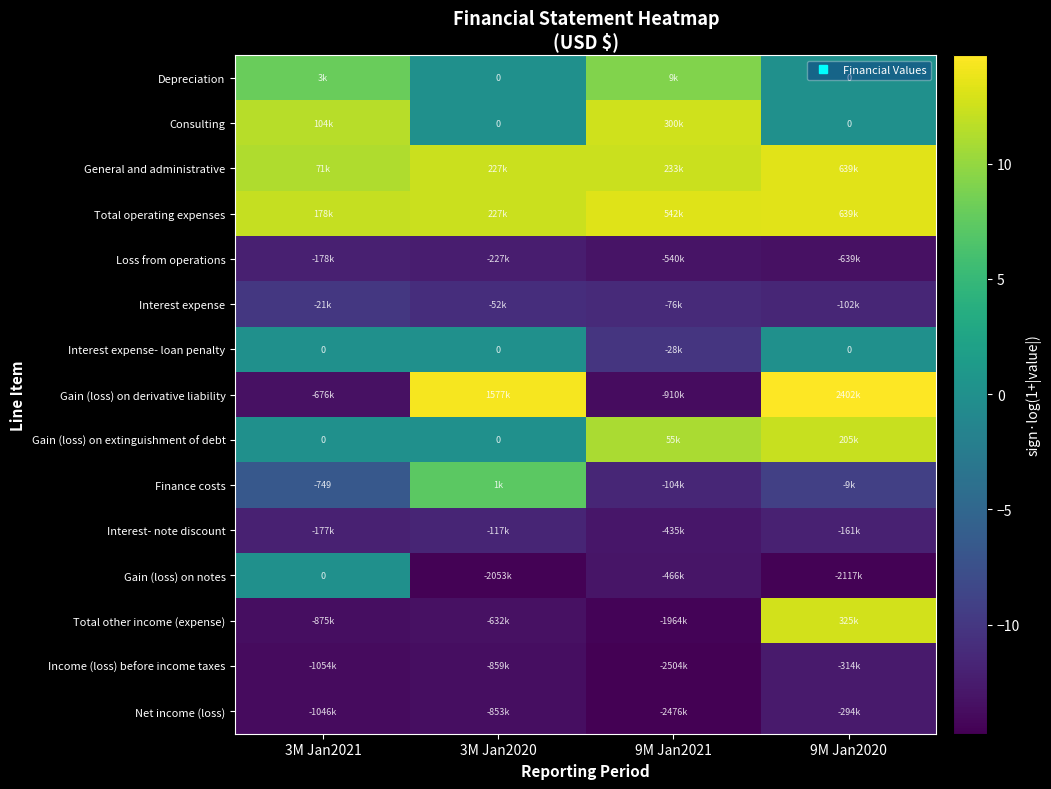

Rank the series by their maximum value, from highest to lowest.

Gain (loss) on derivative liability, General and administrative, Total operating expenses, Total other income (expense), Consulting, Gain (loss) on extinguishment of debt, Depreciation, Finance costs, Interest expense- loan penalty, Gain (loss) on notes, Interest expense, Interest- note discount, Loss from operations, Net income (loss), Income (loss) before income taxes